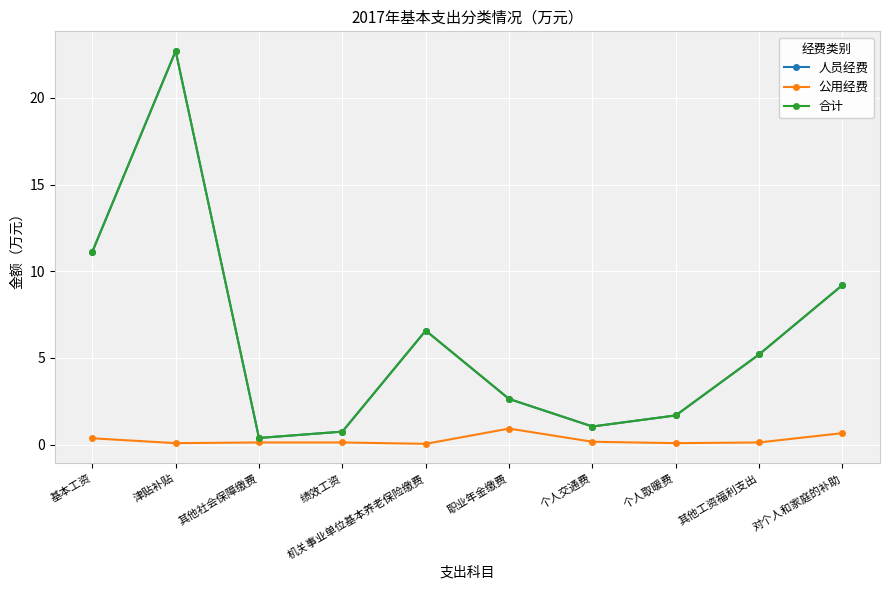

Which series has the largest range (max minus min)?

人员经费